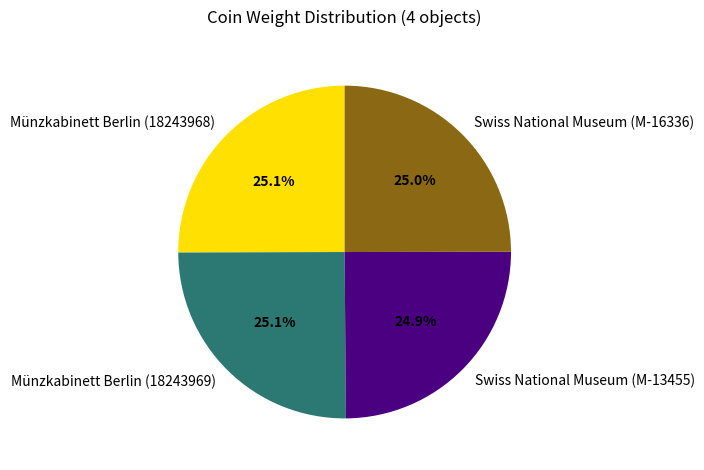

How many slices are in this pie chart?

4